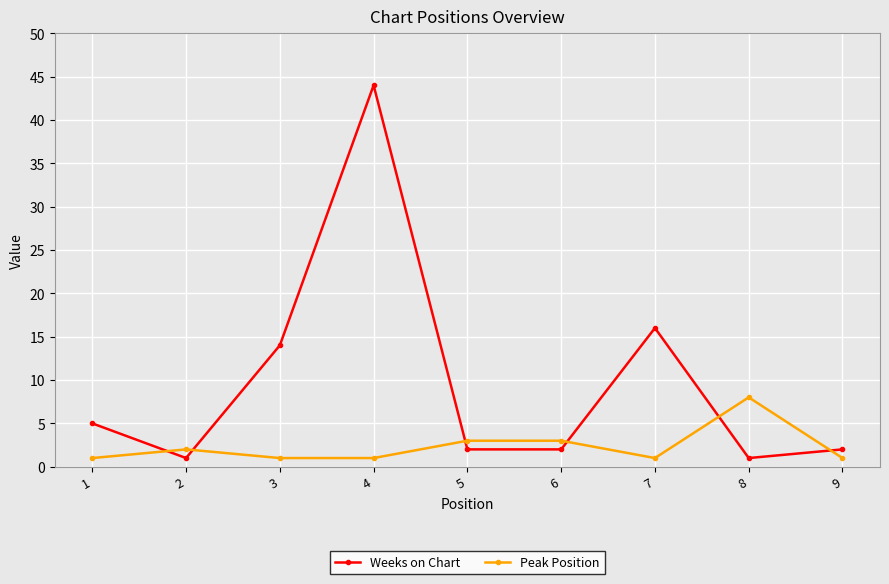

Which series has the widest spread of values?

Weeks on Chart